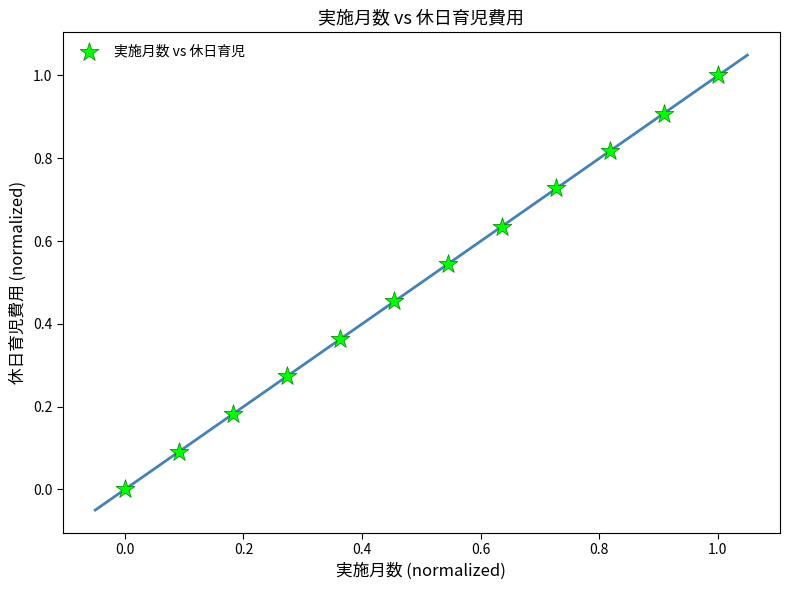

What is the range of X values (max minus min)?

1.0